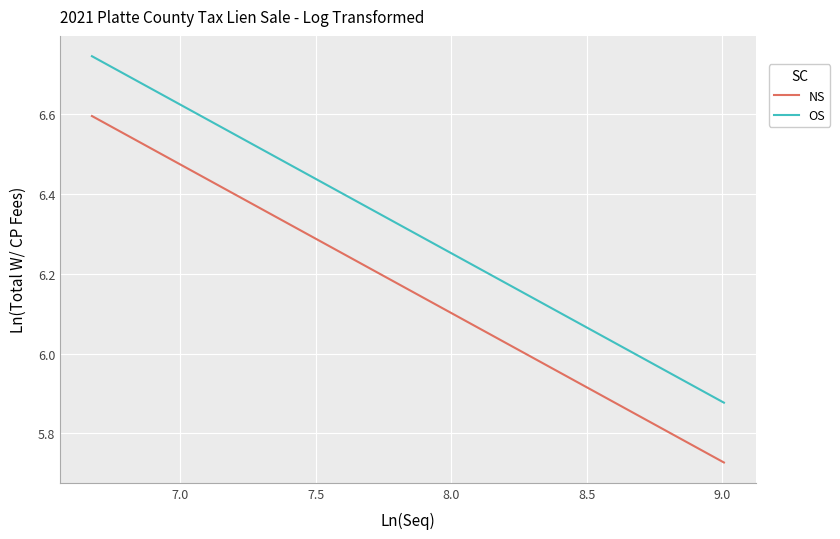

How many lines are shown in the chart?

2